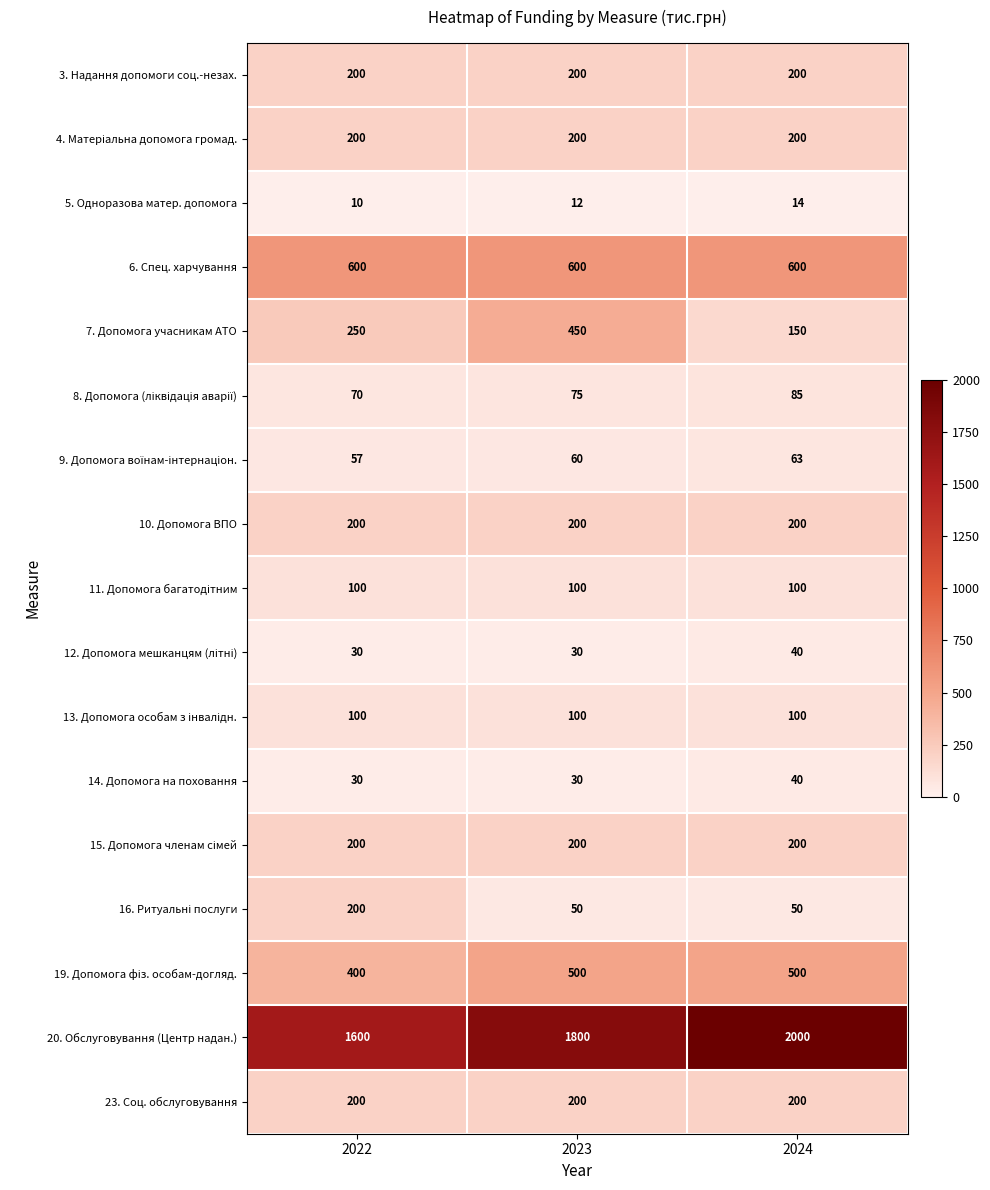

Which series changed the most between 2023 and 2024?

7. Допомога учасникам АТО